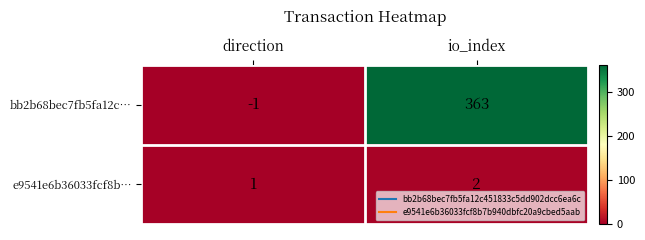

What is the sum of all bb2b68bec7fb5fa12c… values?

362